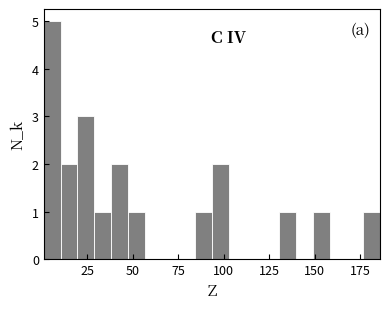

Around what value on the x-axis is the tallest bar? Give the approximate position of its centre, as read against the axis.

5